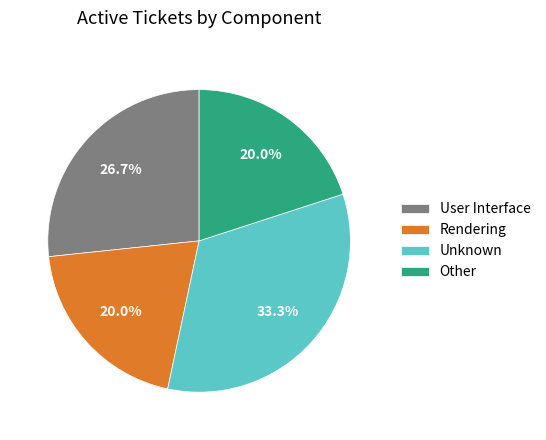

Does any single category account for the majority?

No